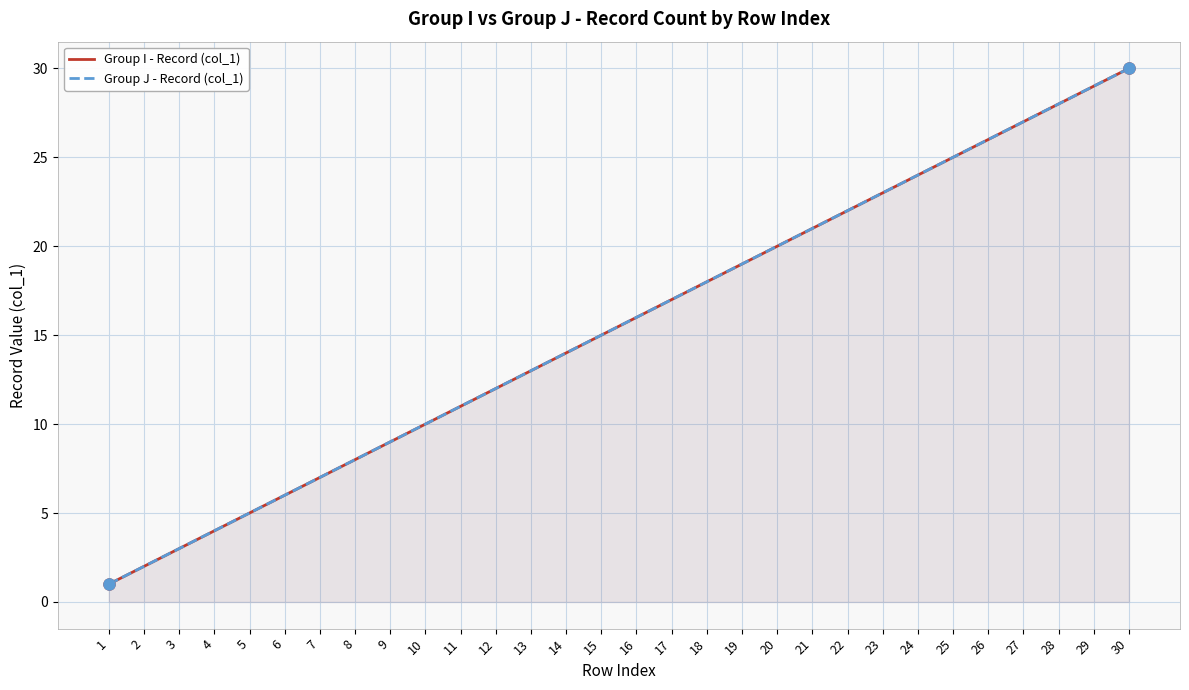

Rank the series at 8 from highest to lowest value.

Group I - Record (col_1), Group J - Record (col_1)